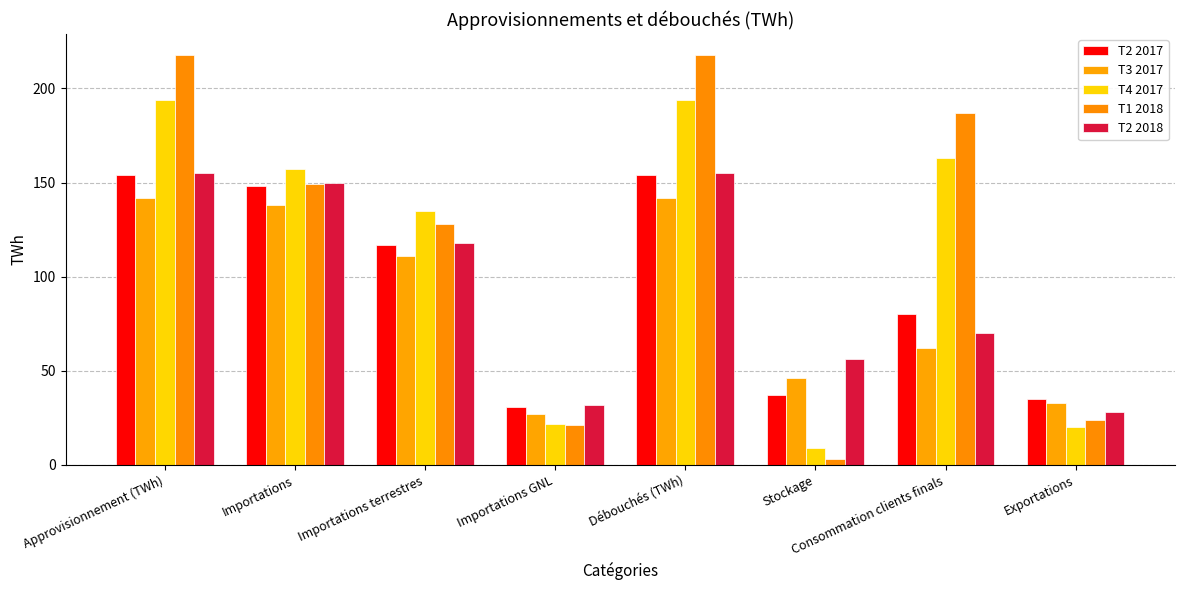

What is the difference between the maximum and minimum values in the T2 2017 series?

123